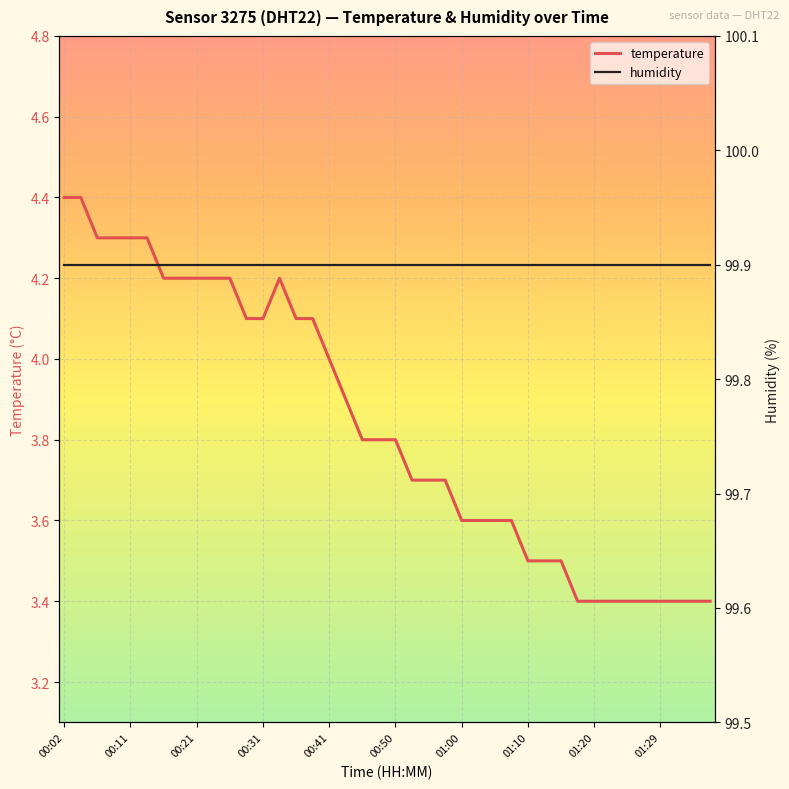

True or false: temperature and humidity cross at least once.

False